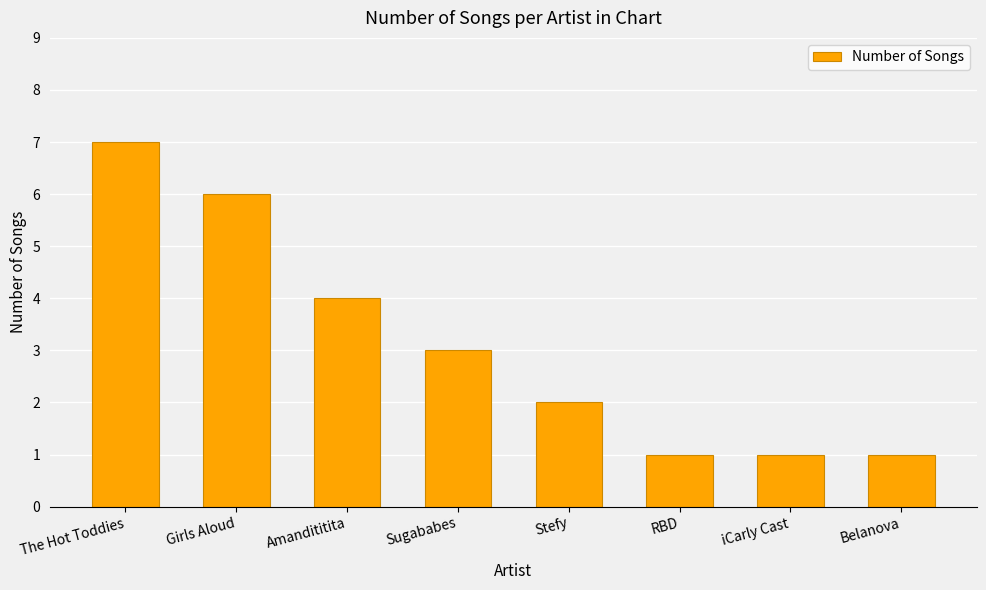

Reading left to right, what are all the values shown in this chart?

The Hot Toddies=7	Girls Aloud=6	Amandititita=4	Sugababes=3	Stefy=2	RBD=1	iCarly Cast=1	Belanova=1